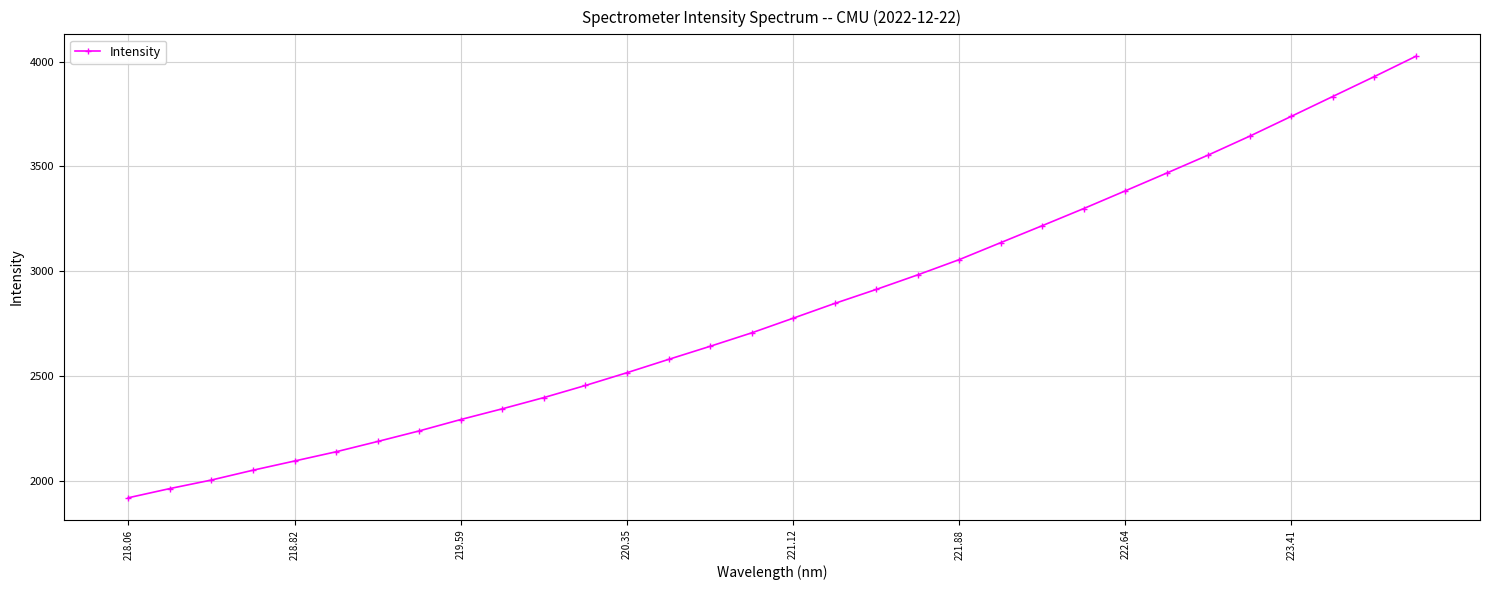

What is the greatest value displayed?

4025.4